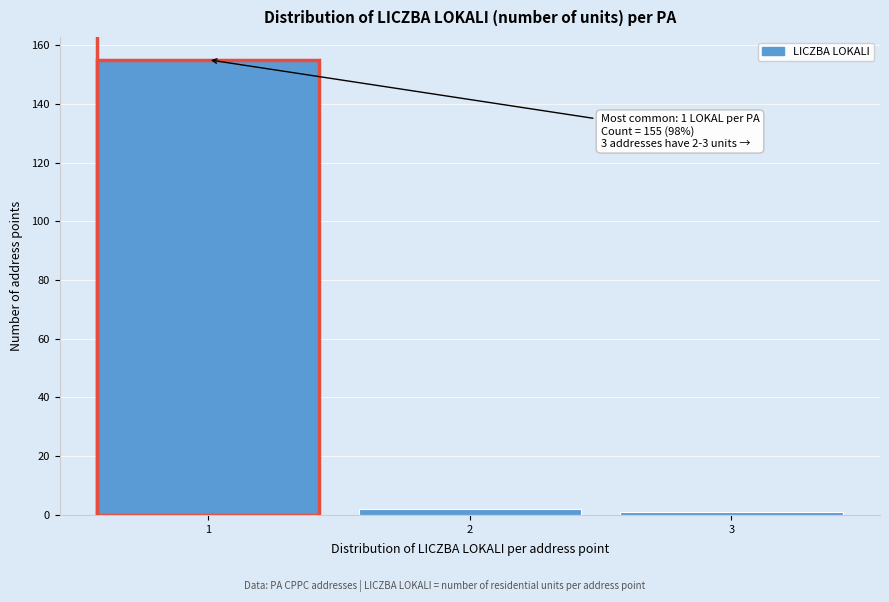

Reading right to left, extract all data points from this chart.

1	2	155